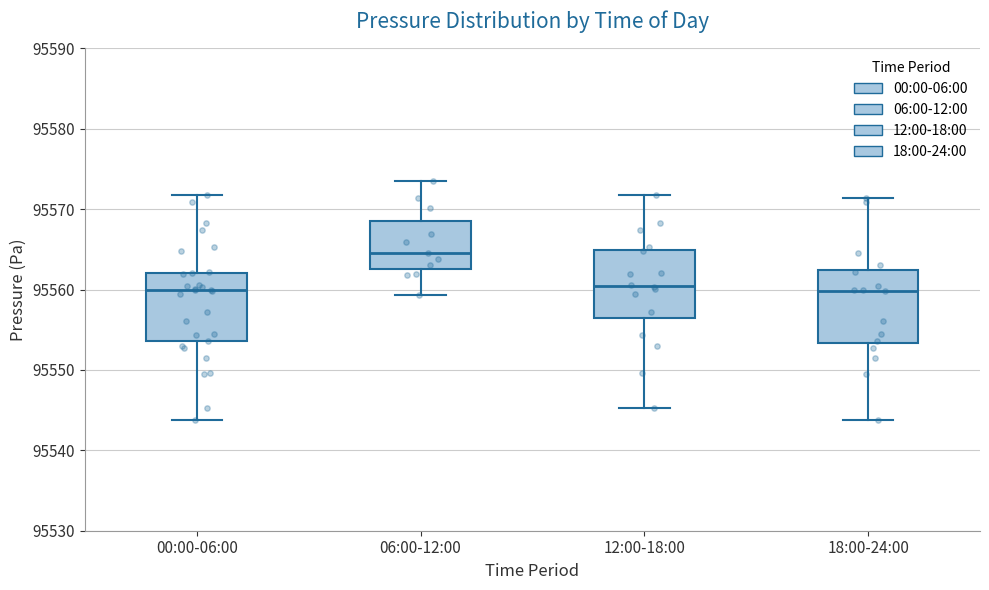

Which box's median line is the highest?

06:00-12:00